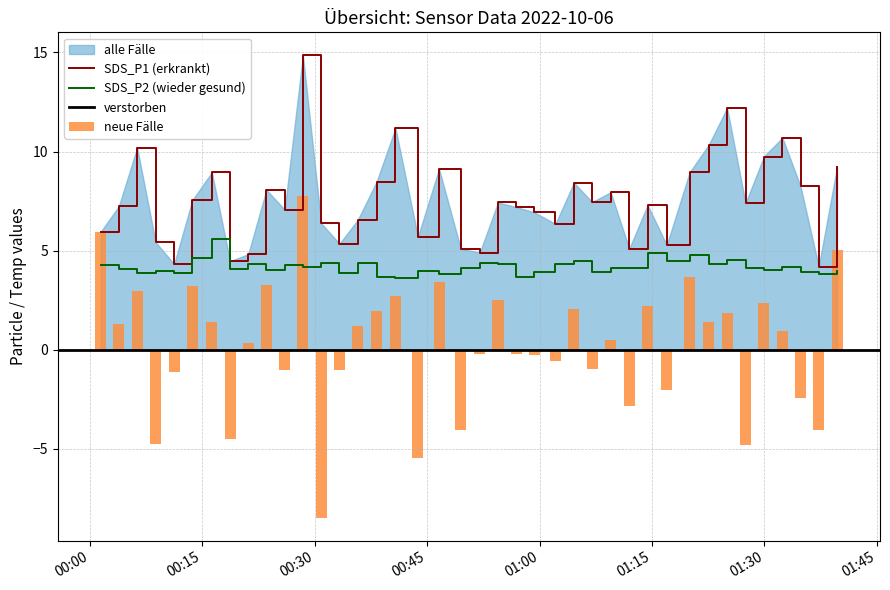

Reading left to right, what are all the values shown in this chart?

SDS_P1: 2022/10/06 00:01:26=6.0	2022/10/06 00:03:52=7.2	2022/10/06 00:06:18=10.2	2022/10/06 00:08:46=5.4	2022/10/06 00:11:14=4.3	2022/10/06 00:13:40=7.5	2022/10/06 00:16:16=8.9	2022/10/06 00:18:42=4.5	2022/10/06 00:21:07=4.8	2022/10/06 00:23:33=8.1	2022/10/06 00:25:59=7.1	2022/10/06 00:28:25=14.8	2022/10/06 00:30:52=6.4	2022/10/06 00:33:18=5.3	2022/10/06 00:35:44=6.5	2022/10/06 00:38:15=8.5	2022/10/06 00:40:46=11.2	2022/10/06 00:43:46=5.7	2022/10/06 00:46:35=9.1	2022/10/06 00:49:29=5.1	2022/10/06 00:52:01=4.9	2022/10/06 00:54:27=7.4	2022/10/06 00:56:53=7.2	2022/10/06 00:59:19=6.9	2022/10/06 01:02:07=6.3	2022/10/06 01:04:35=8.4	2022/10/06 01:07:01=7.5	2022/10/06 01:09:29=8.0	2022/10/06 01:11:58=5.1	2022/10/06 01:14:25=7.3	2022/10/06 01:16:58=5.3	2022/10/06 01:20:01=8.9	2022/10/06 01:22:35=10.3	2022/10/06 01:25:01=12.2	2022/10/06 01:27:29=7.4	2022/10/06 01:29:56=9.8	2022/10/06 01:32:24=10.7	2022/10/06 01:34:49=8.2	2022/10/06 01:37:15=4.2	2022/10/06 01:39:42=9.2
SDS_P2: 2022/10/06 00:01:26=4.3	2022/10/06 00:03:52=4.1	2022/10/06 00:06:18=3.9	2022/10/06 00:08:46=4.0	2022/10/06 00:11:14=3.9	2022/10/06 00:13:40=4.6	2022/10/06 00:16:16=5.6	2022/10/06 00:18:42=4.1	2022/10/06 00:21:07=4.3	2022/10/06 00:23:33=4.0	2022/10/06 00:25:59=4.3	2022/10/06 00:28:25=4.2	2022/10/06 00:30:52=4.4	2022/10/06 00:33:18=3.9	2022/10/06 00:35:44=4.4	2022/10/06 00:38:15=3.7	2022/10/06 00:40:46=3.6	2022/10/06 00:43:46=4.0	2022/10/06 00:46:35=3.8	2022/10/06 00:49:29=4.1	2022/10/06 00:52:01=4.4	2022/10/06 00:54:27=4.3	2022/10/06 00:56:53=3.7	2022/10/06 00:59:19=3.9	2022/10/06 01:02:07=4.3	2022/10/06 01:04:35=4.5	2022/10/06 01:07:01=3.9	2022/10/06 01:09:29=4.1	2022/10/06 01:11:58=4.1	2022/10/06 01:14:25=4.9	2022/10/06 01:16:58=4.5	2022/10/06 01:20:01=4.8	2022/10/06 01:22:35=4.3	2022/10/06 01:25:01=4.5	2022/10/06 01:27:29=4.1	2022/10/06 01:29:56=4.0	2022/10/06 01:32:24=4.2	2022/10/06 01:34:49=3.9	2022/10/06 01:37:15=3.8	2022/10/06 01:39:42=4.0